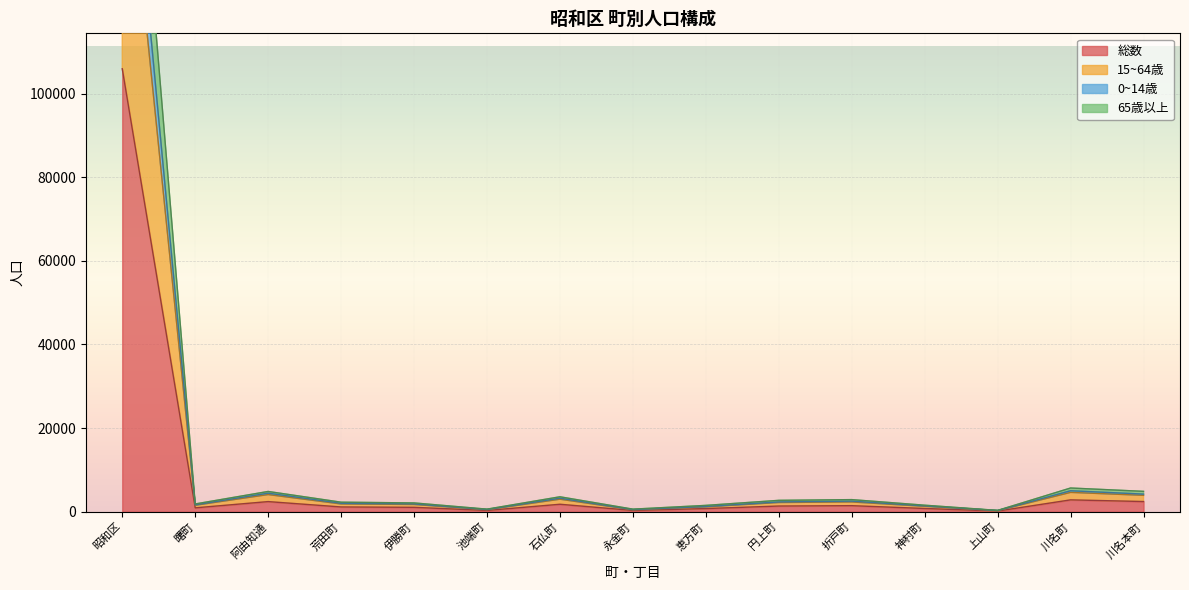

At which category does 0~14歳 reach its first local valley?

曙町